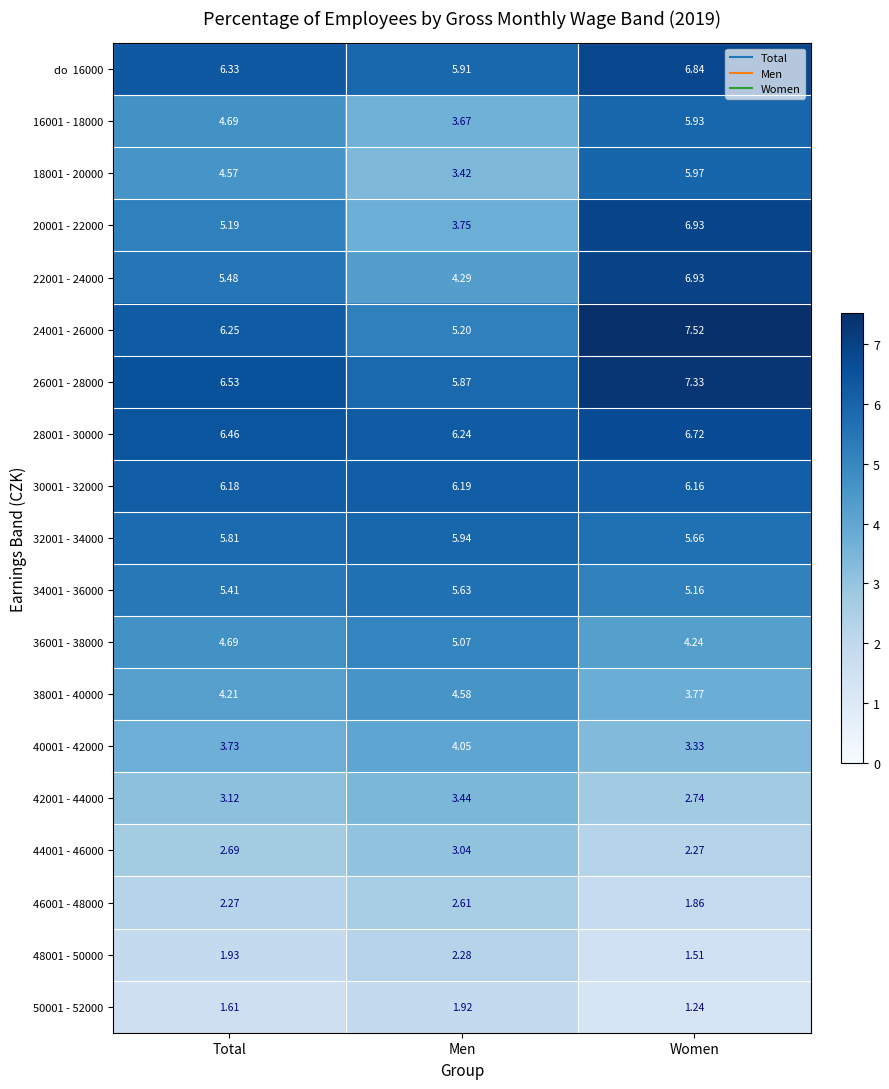

At which label does 36001 - 38000 reach its peak?

Men